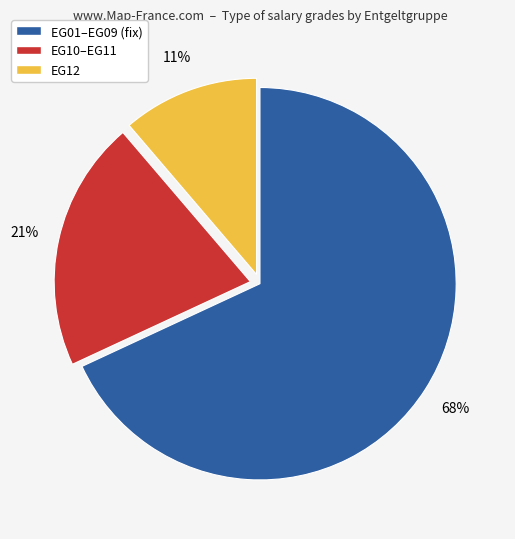

To the nearest percent, what is the difference between the largest and smallest slice percentages?

57%